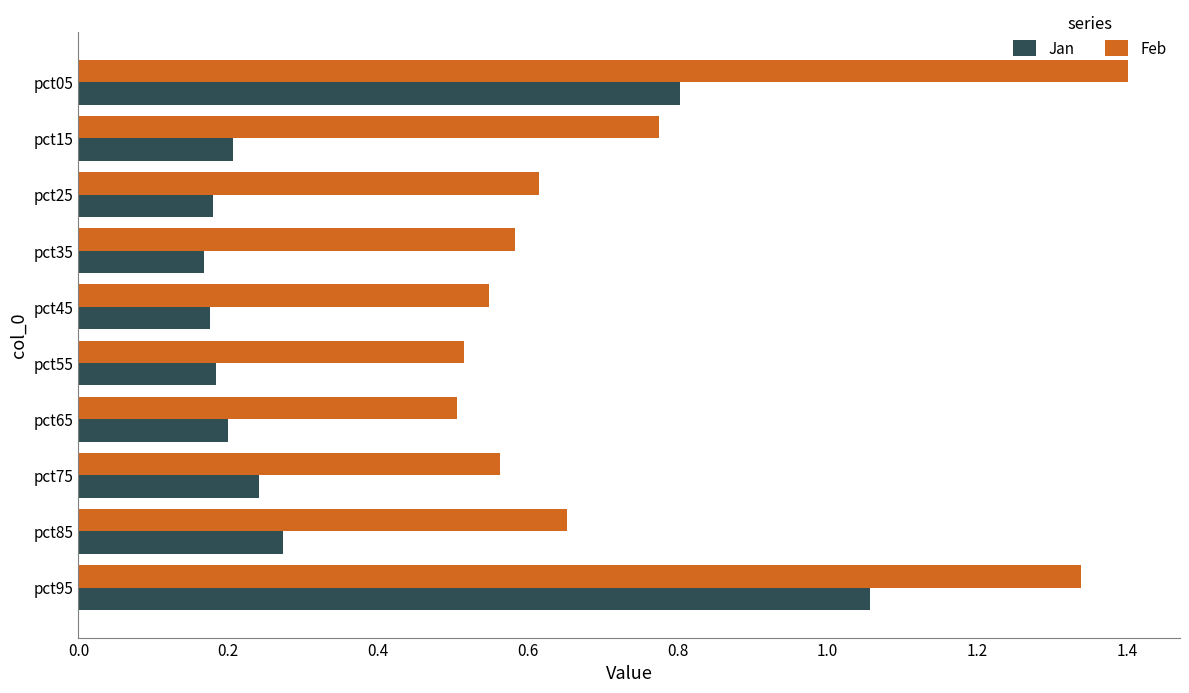

At which category is the sum across all series the highest?

pct95